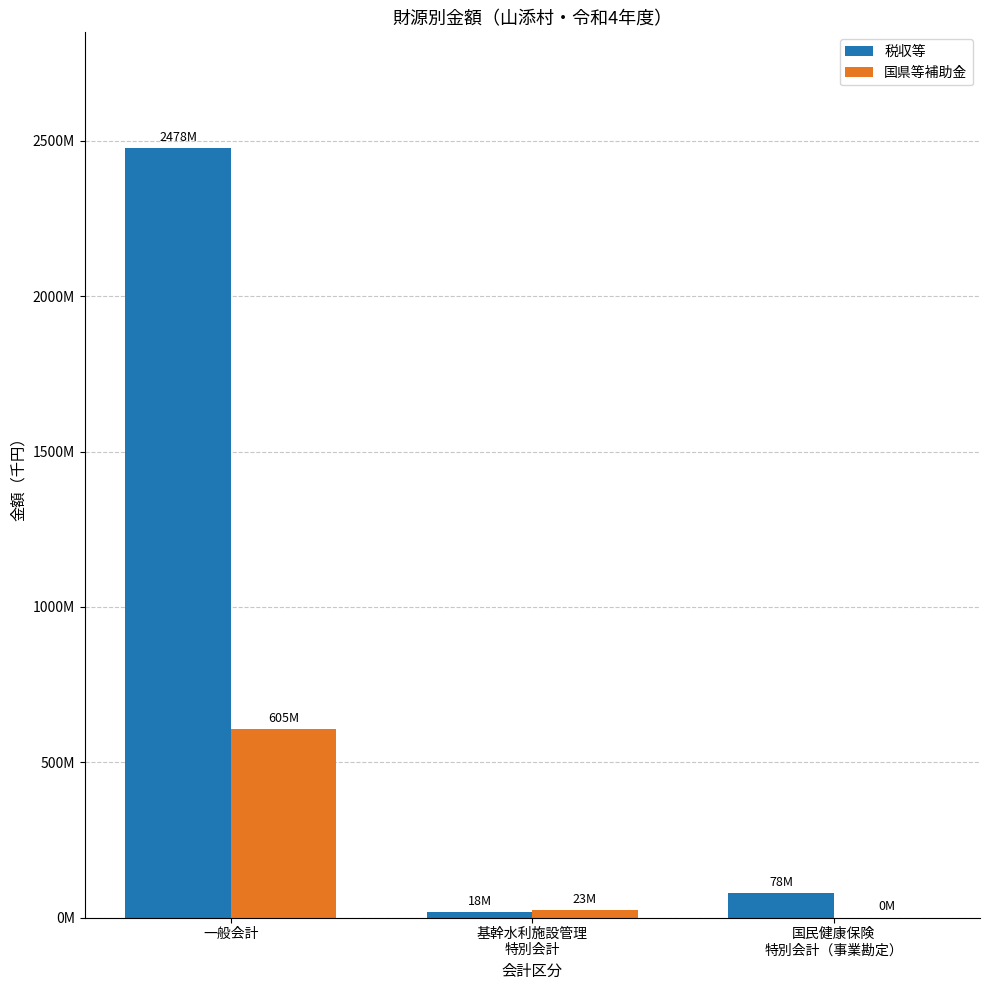

At which category is the sum across all series the highest?

一般会計